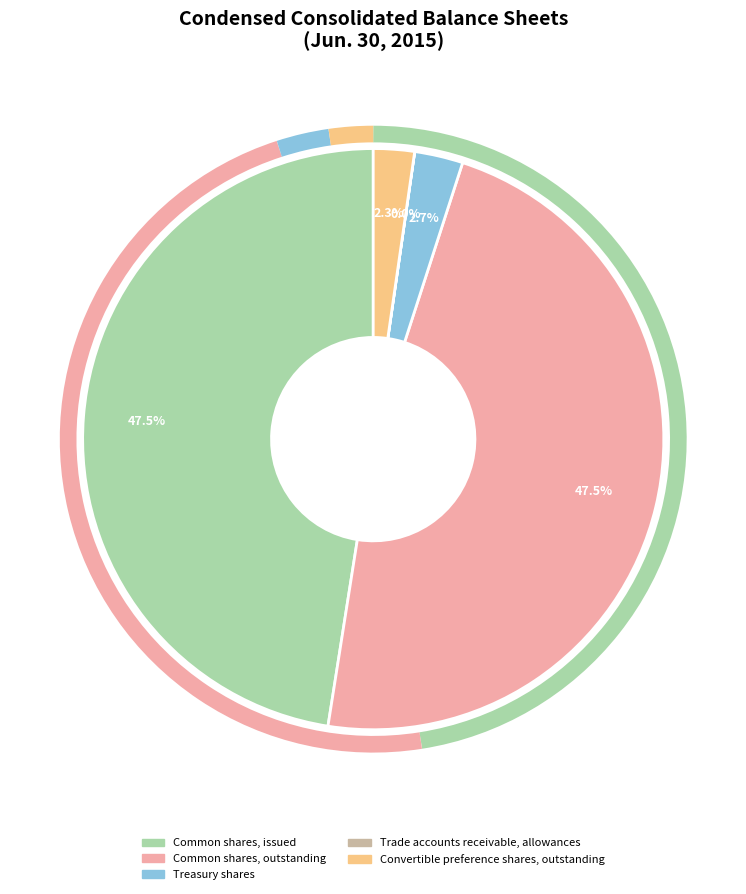

Is there any slice that represents more than half of the pie?

No